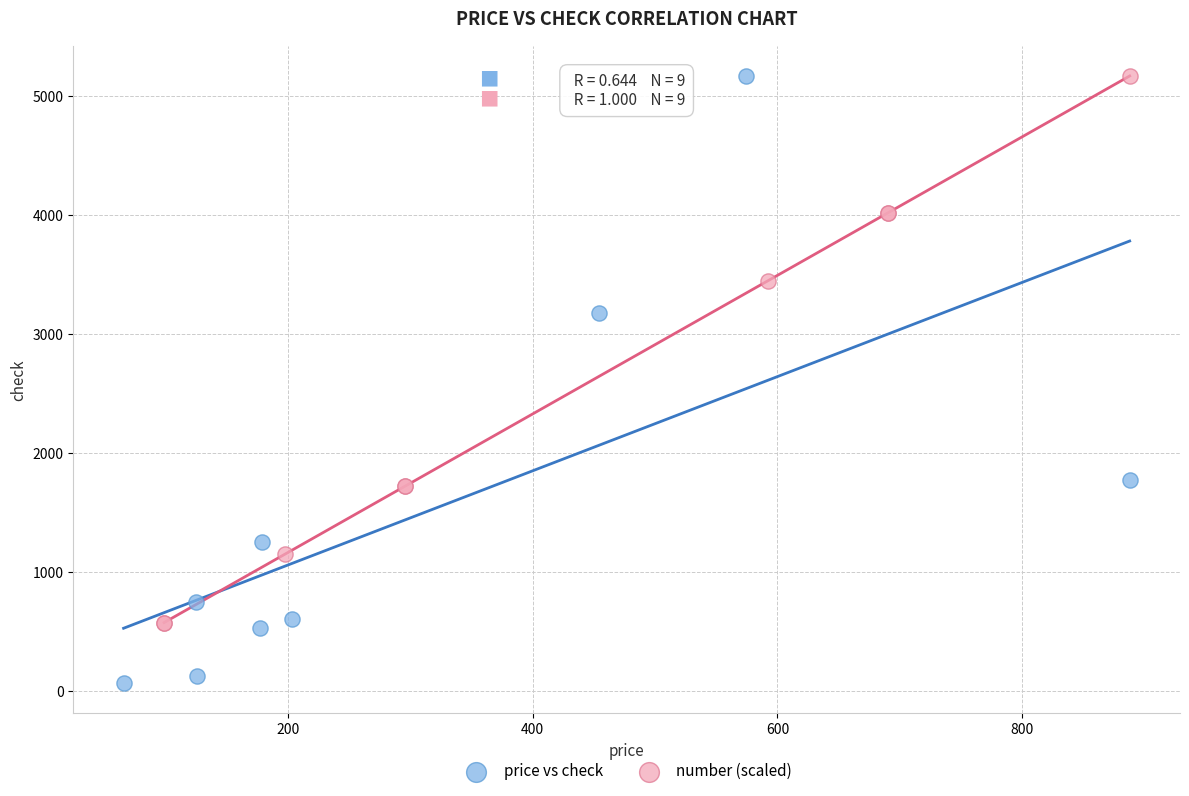

Which series has the largest Y range (max minus min)?

price vs check